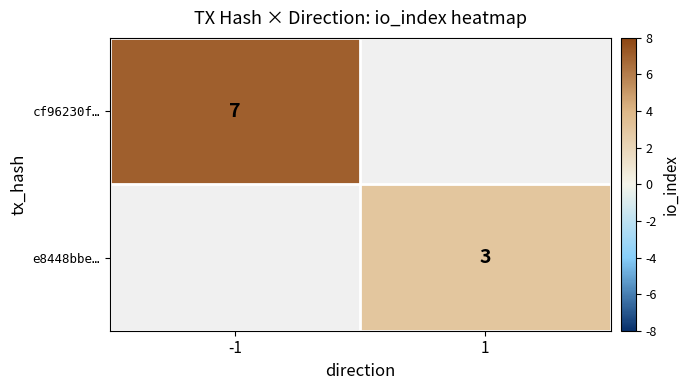

Is the value of e8448bbe… at 1 greater than the value of cf96230f… at -1?

No